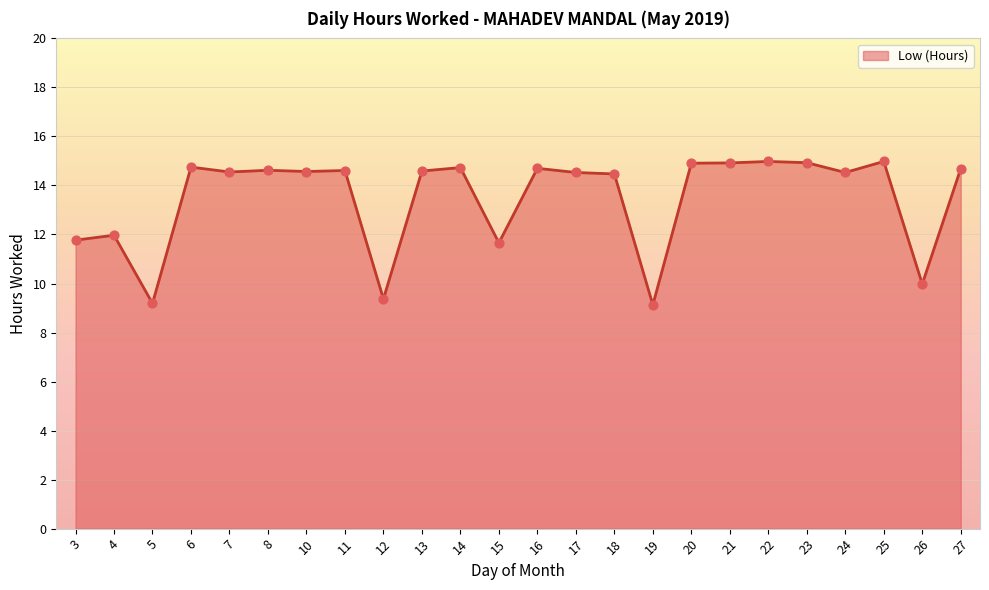

What is the change in value from 3 to 16?

+2.9